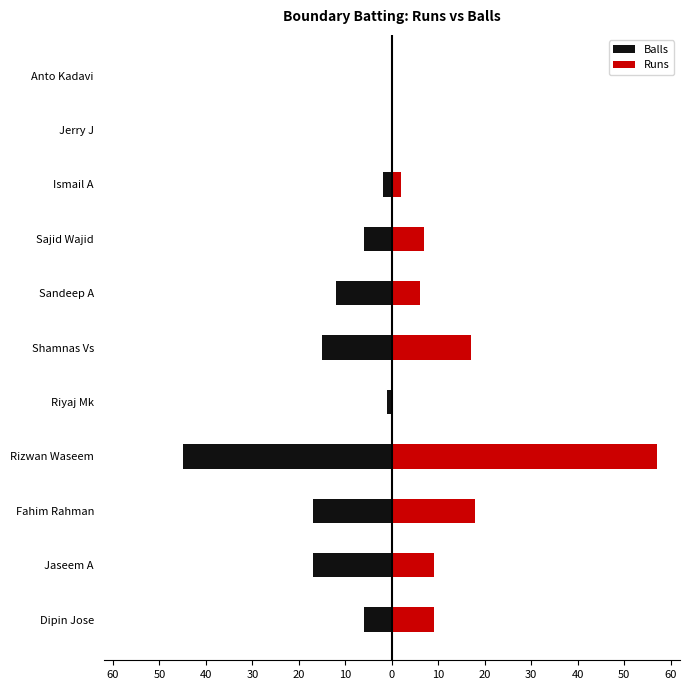

At how many categories does at least one series exceed 26?

1